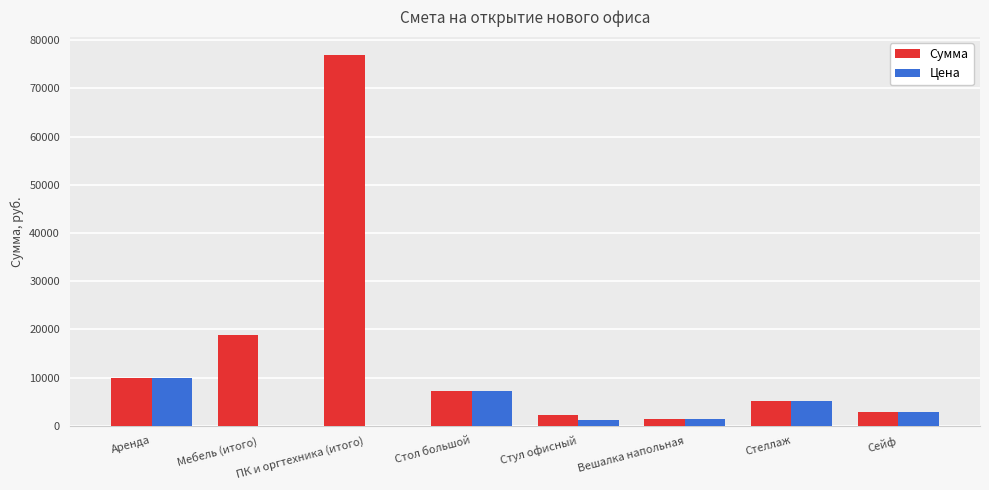

At which category does the chart reach its peak across all series?

ПК и оргтехника (итого)